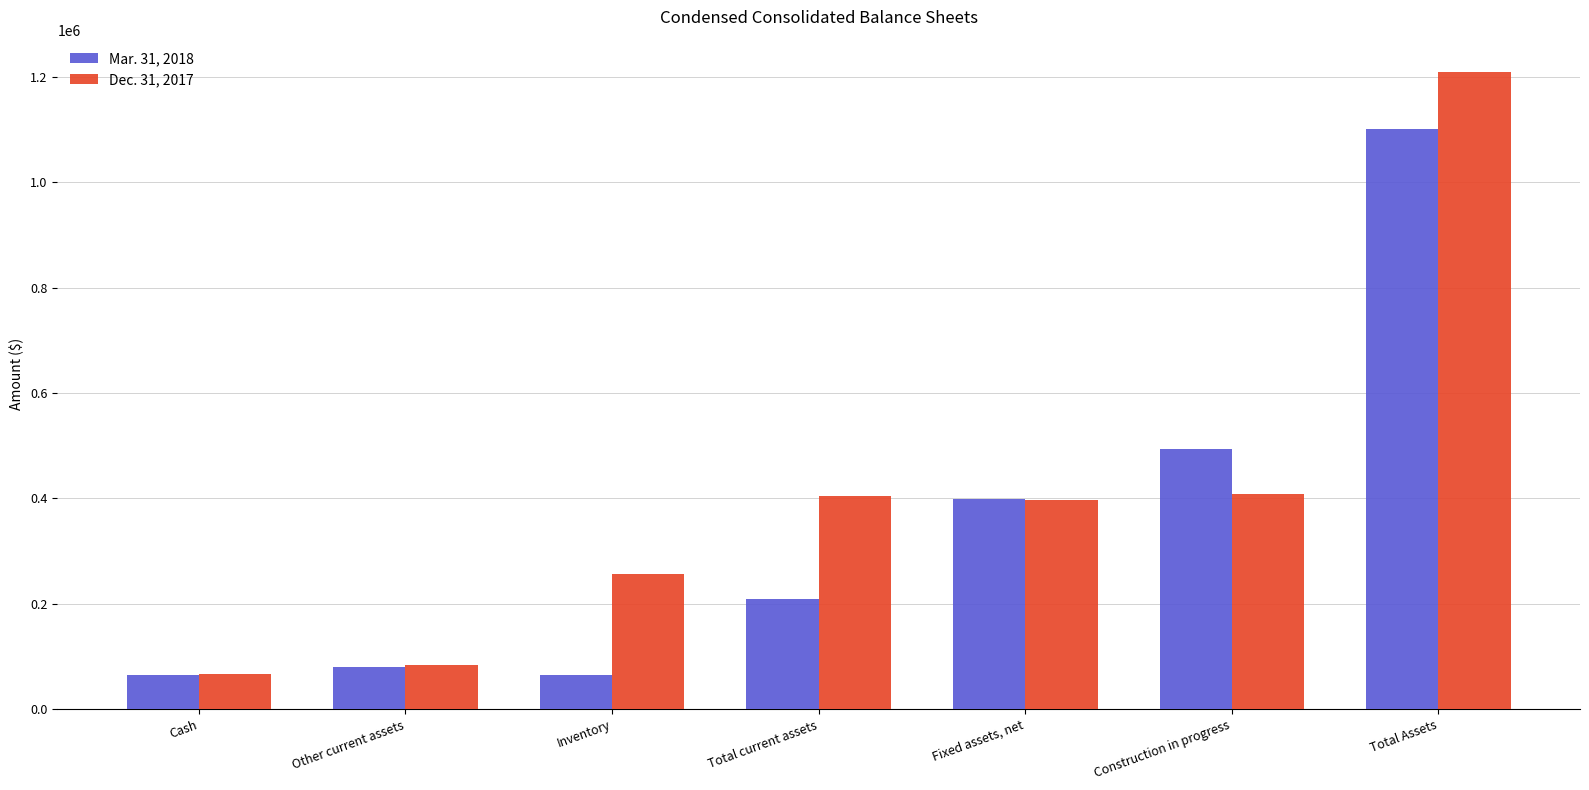

Which series changed the most between Inventory and Total current assets?

Dec. 31, 2017